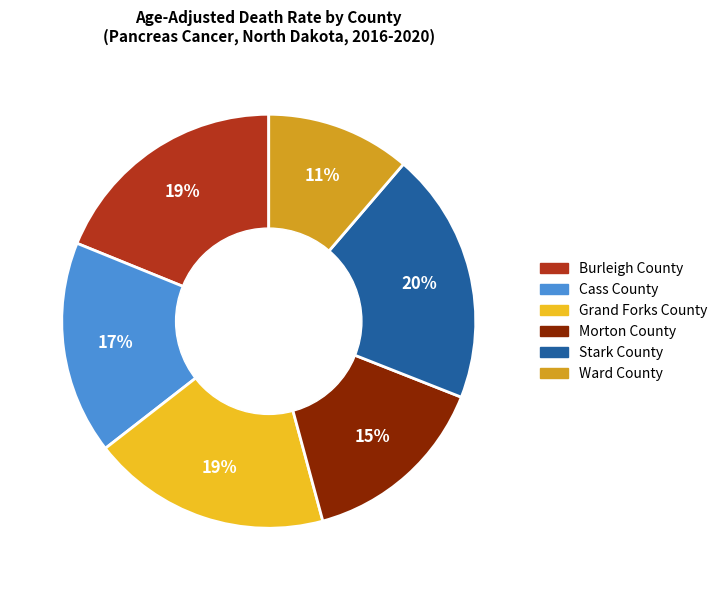

Is Burleigh County the majority of the pie?

No